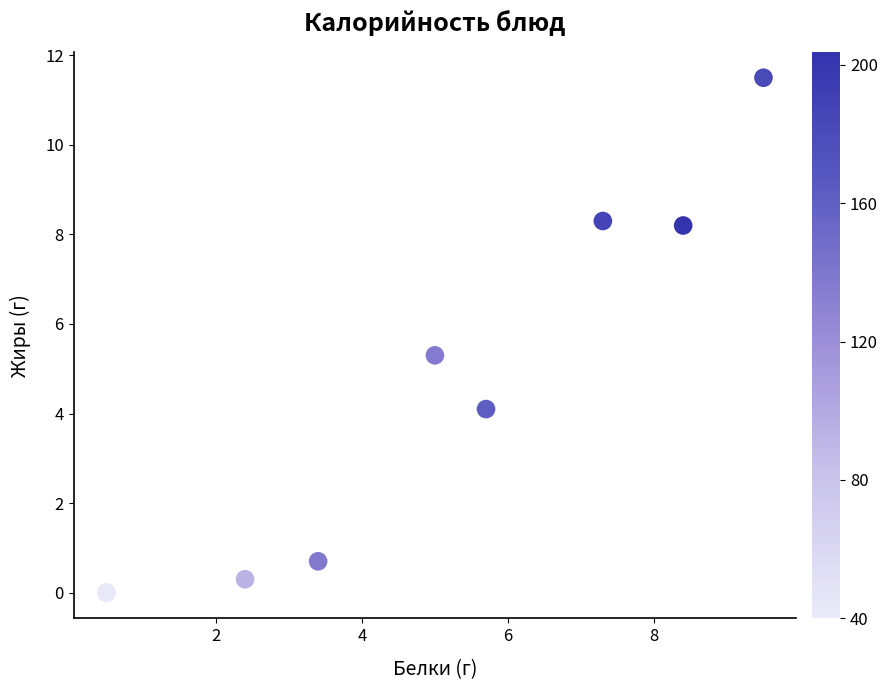

What Y value in the scatter plot is closest to 5?

5.3